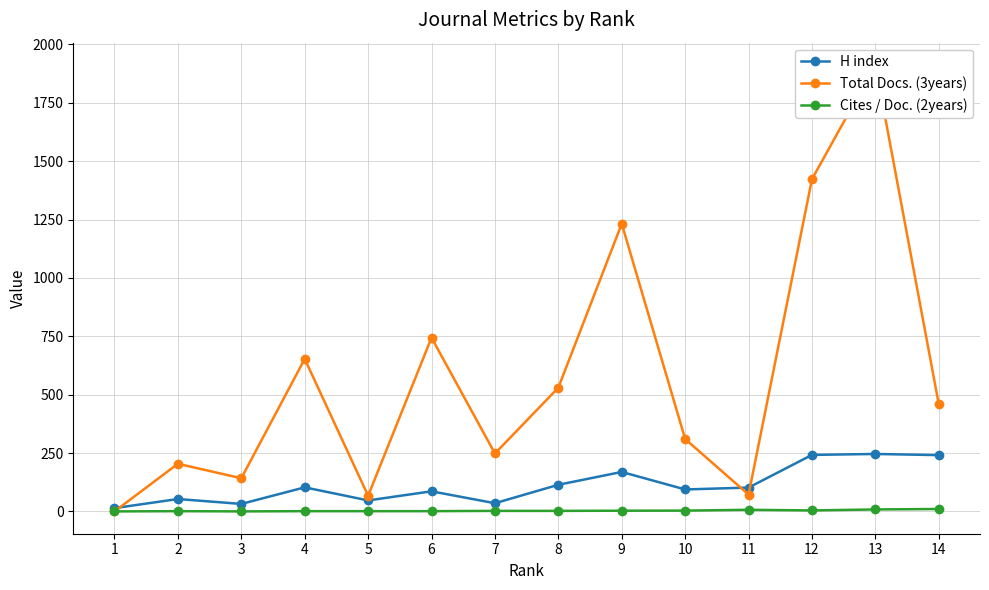

Where does the Total Docs. (3years) series first go above 459?

4